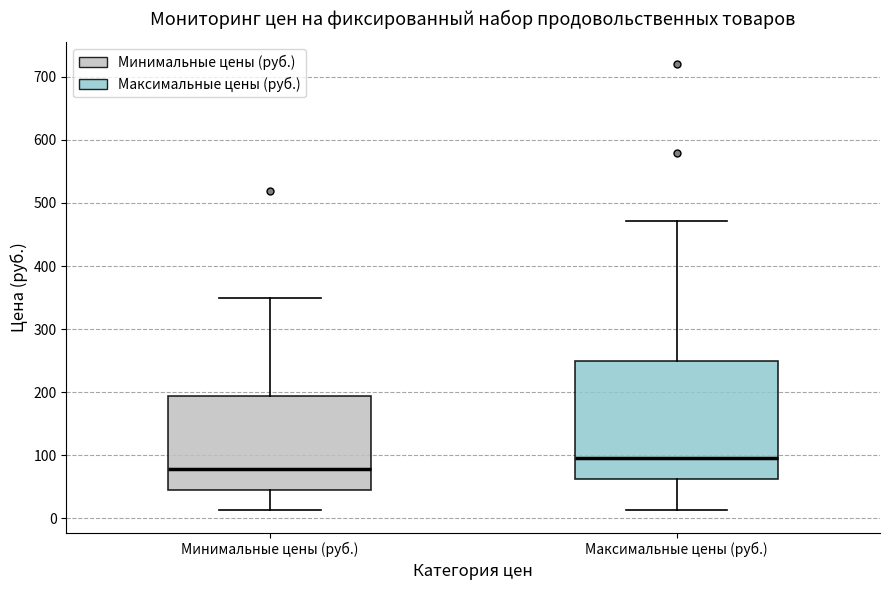

Which box's median line is the highest?

Максимальные цены (руб.)